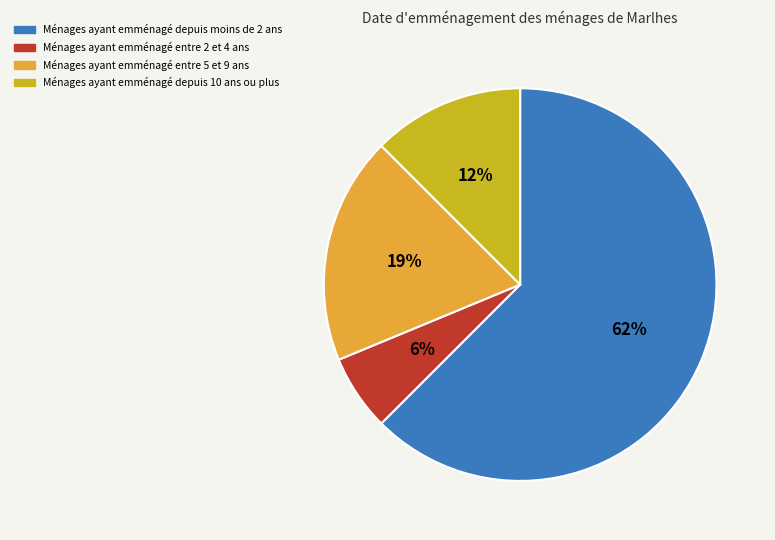

Which slice is the largest?

Ménages ayant emménagé depuis moins de 2 ans